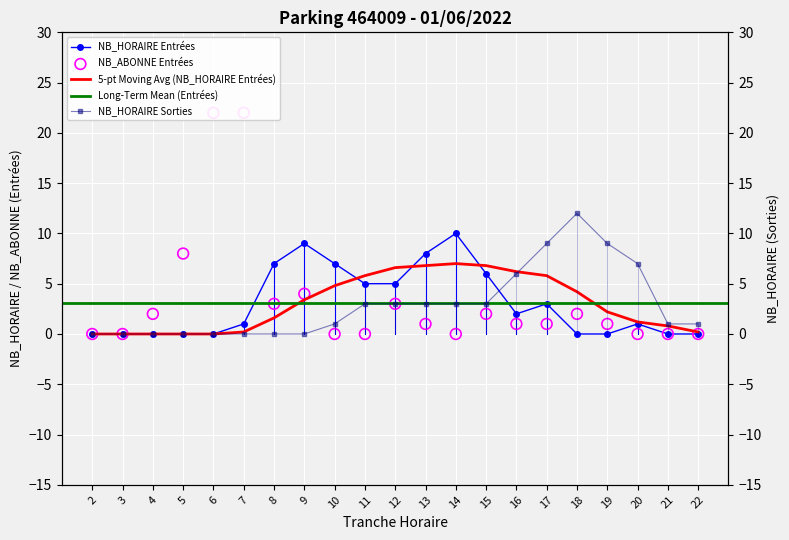

At which category is the sum across all series the highest?

7